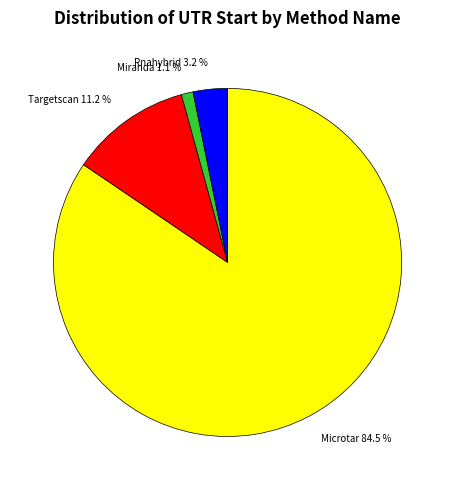

What percentage is NOT represented by Microtar 84.5 %?

15.5%